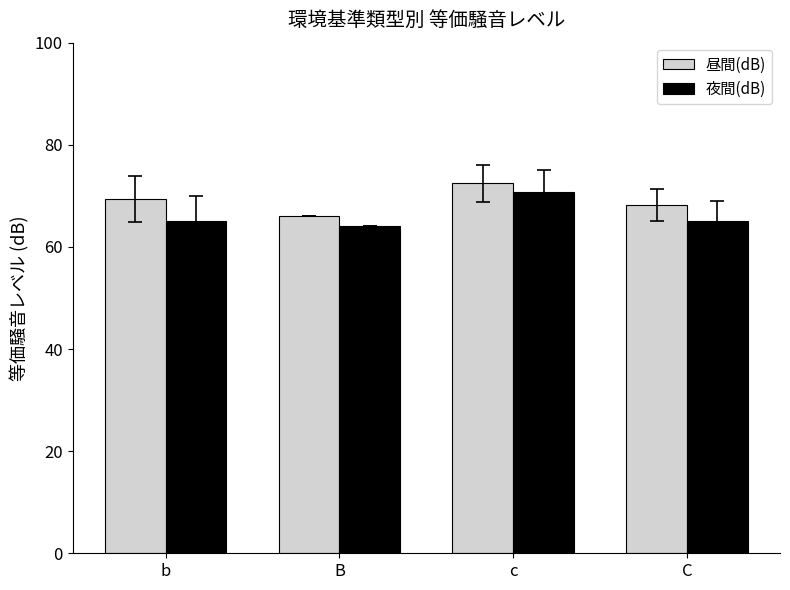

What is the approximate value of 夜間(dB) at B?

64.0